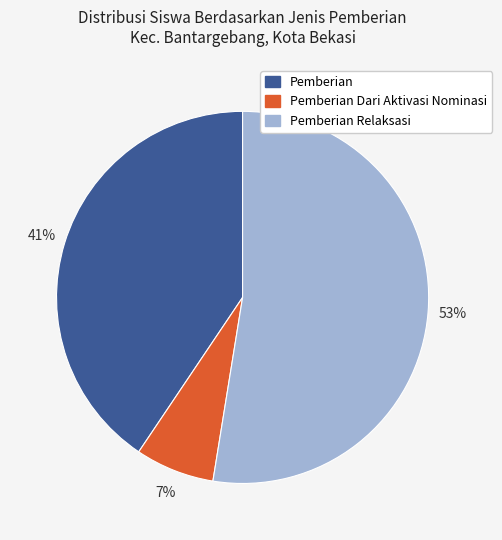

To the nearest percent, what is the difference between the largest and smallest slice percentages?

46%